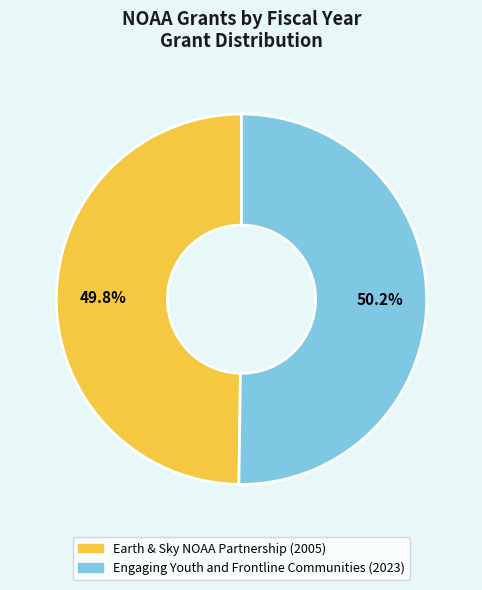

Approximately how many times larger is the value at Earth & Sky NOAA Partnership (2005) compared to Engaging Youth and Frontline Communities (2023)?

1.0